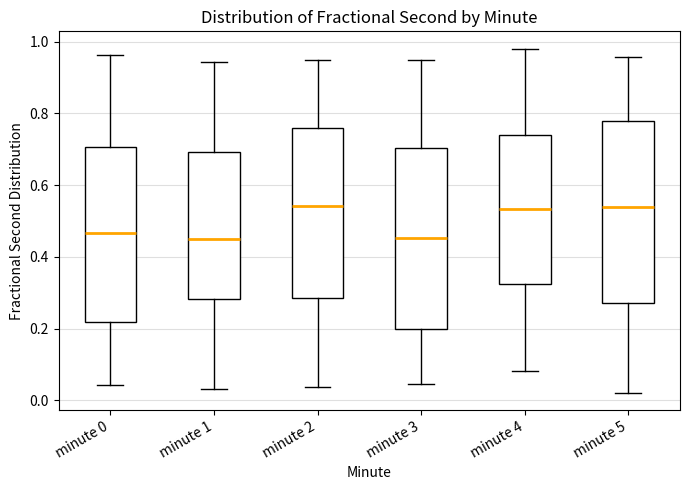

Where does the lower whisker of the box for minute 2 end on the y-axis? The values are not printed on the chart, so give them approximately, as read against the axis.

0.04